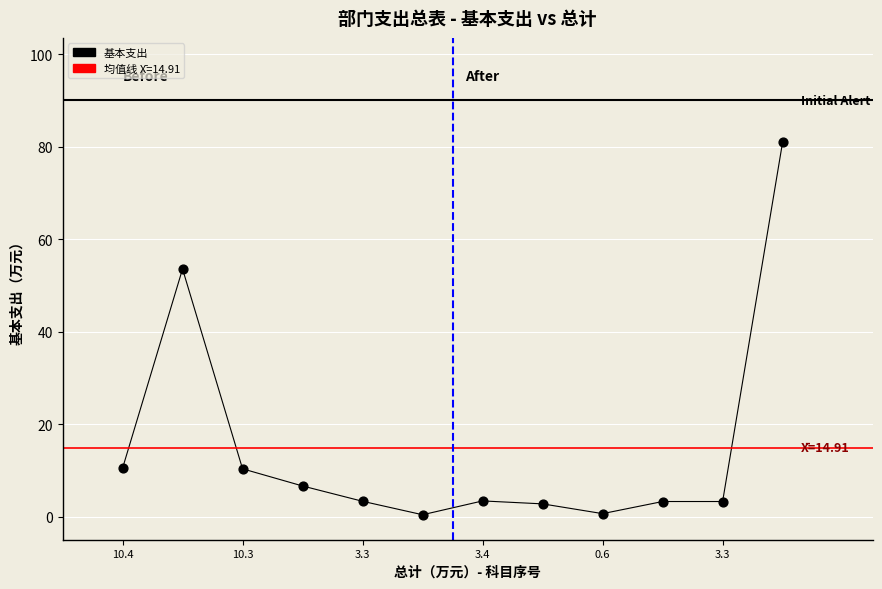

What is the average X value?

6.5